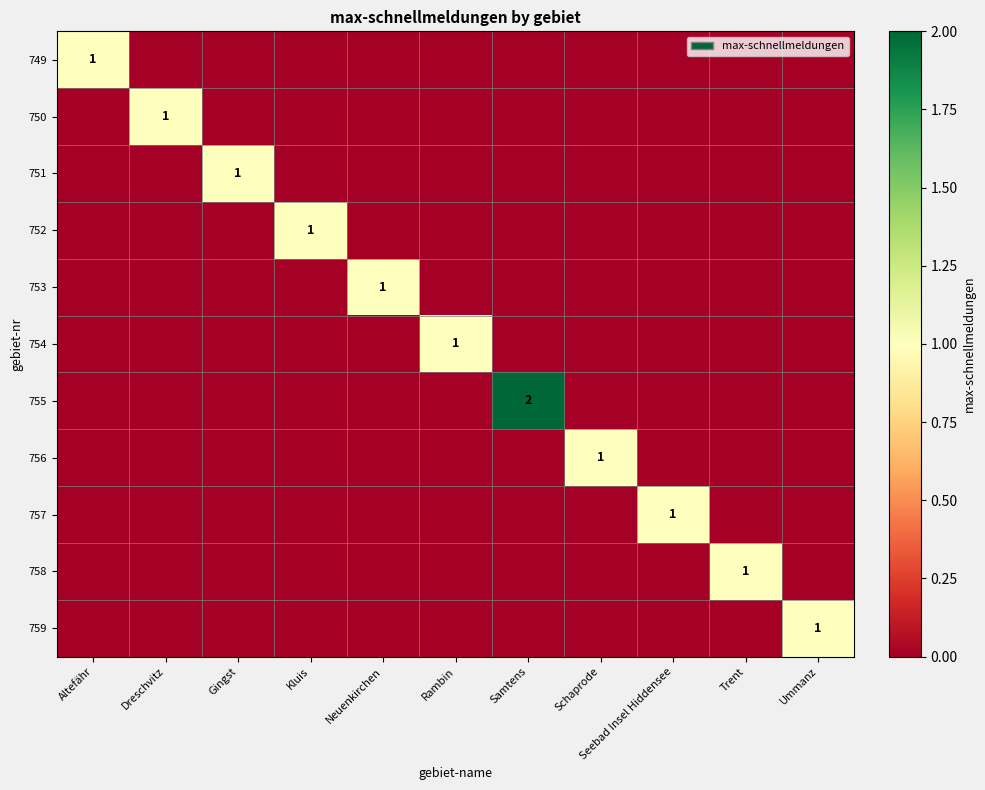

Which category has the highest value across all series?

Samtens